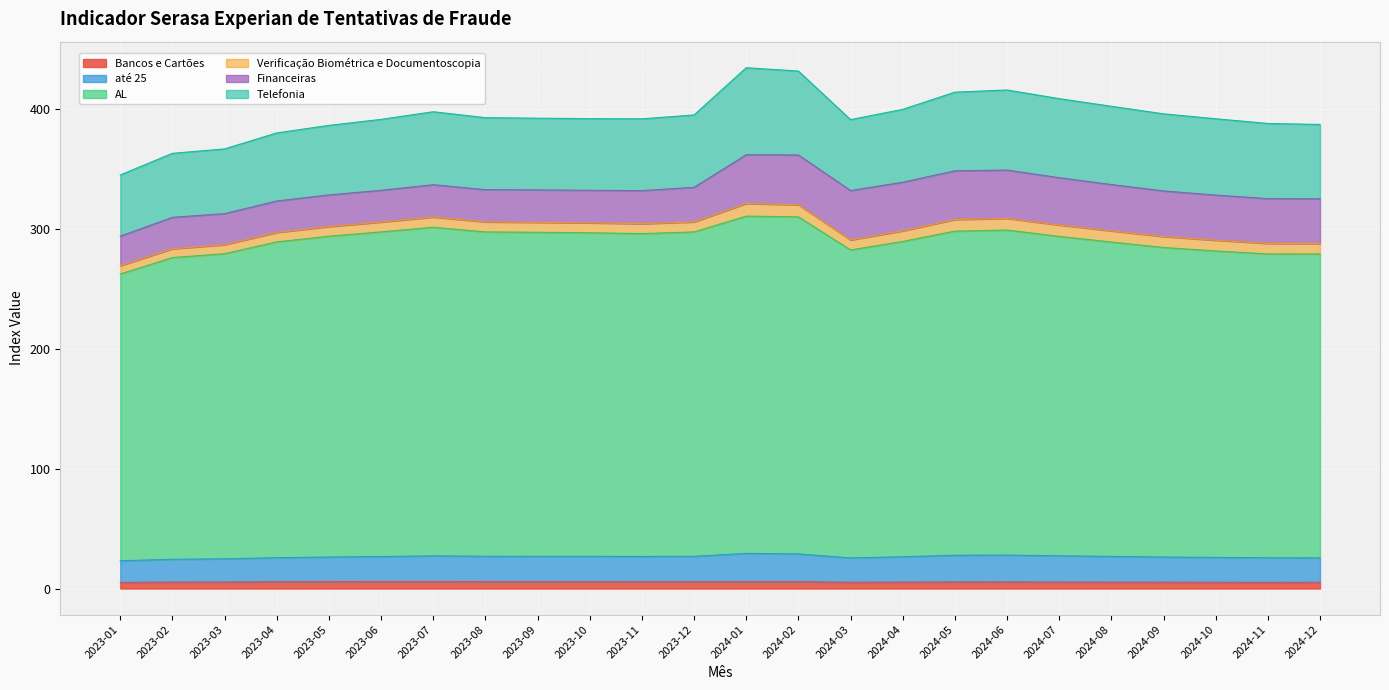

At which category does até 25 reach its first local valley?

2023-11